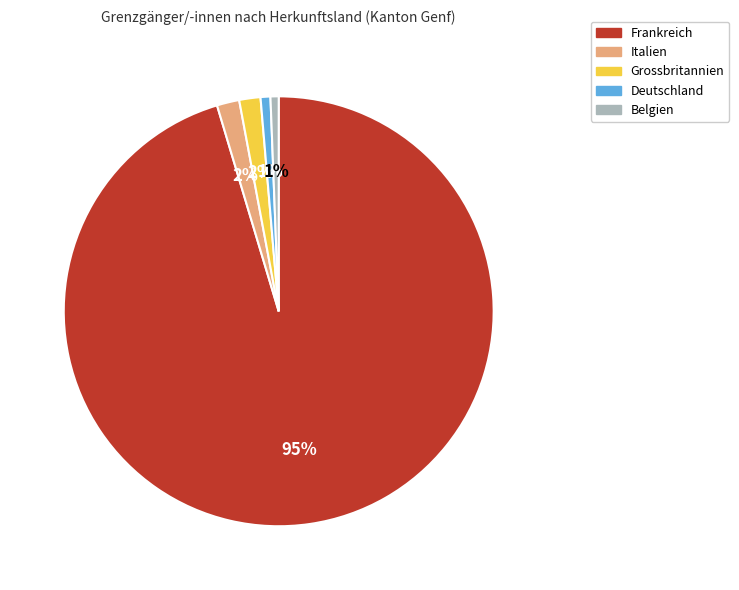

How many slices are in this pie chart?

5